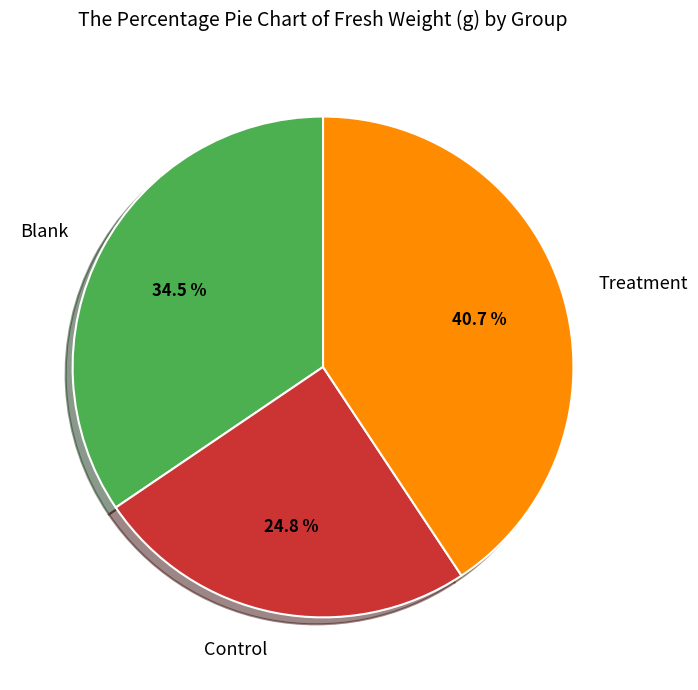

Is there a majority slice in this chart?

No